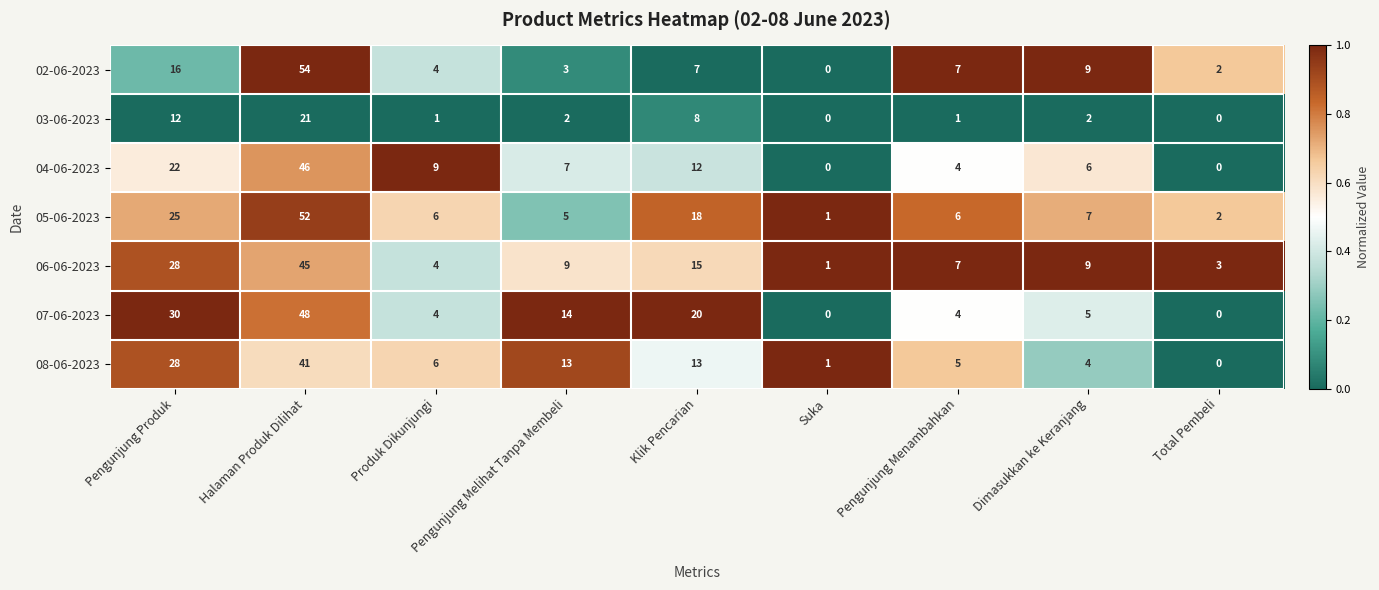

Which category has the lowest value in the 02-06-2023 series?

Suka